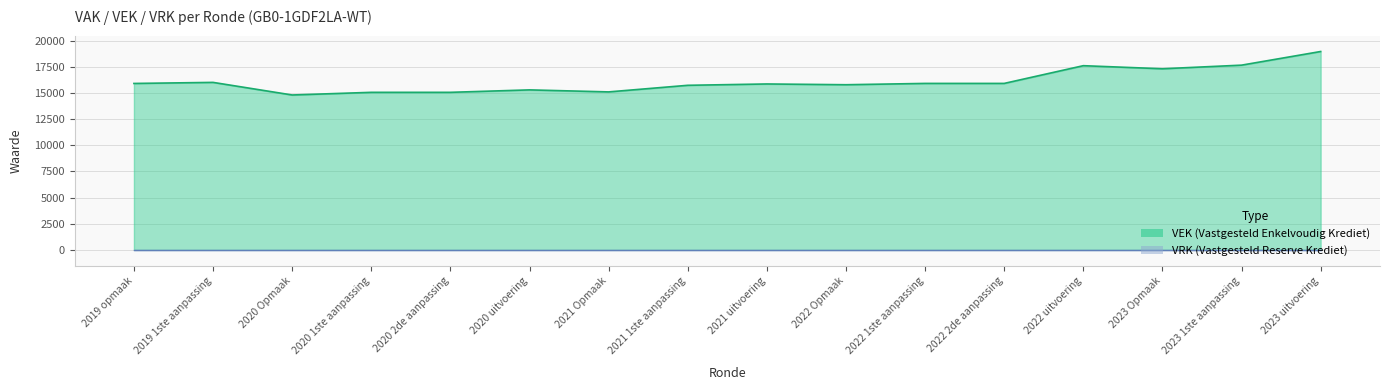

True or false: the data shows 15797 at 2022 Opmaak.

True